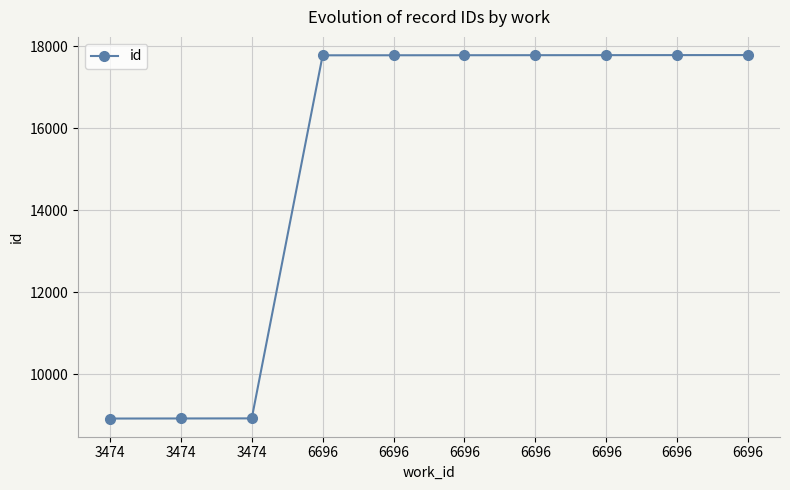

How many distinct data groups are displayed?

1